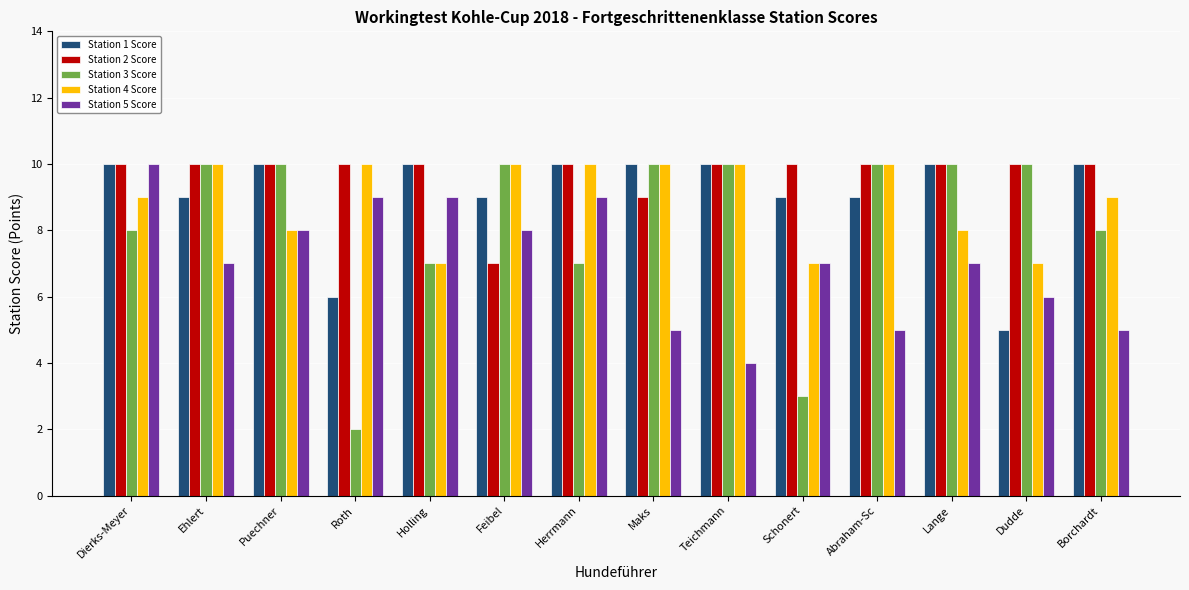

What value does the Station 1 Score series have at Puechner?

10